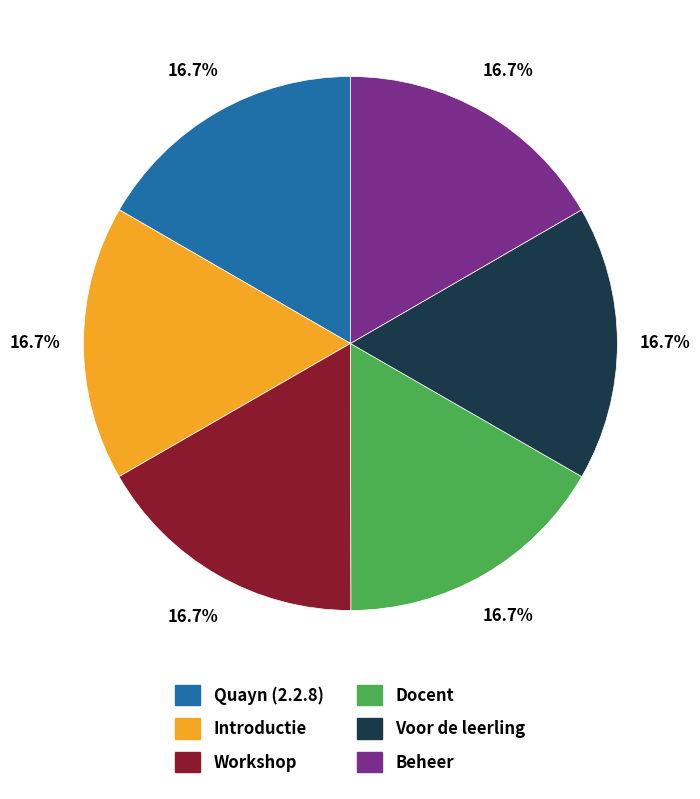

Approximately how many times larger is the value at Docent compared to Workshop?

1.0